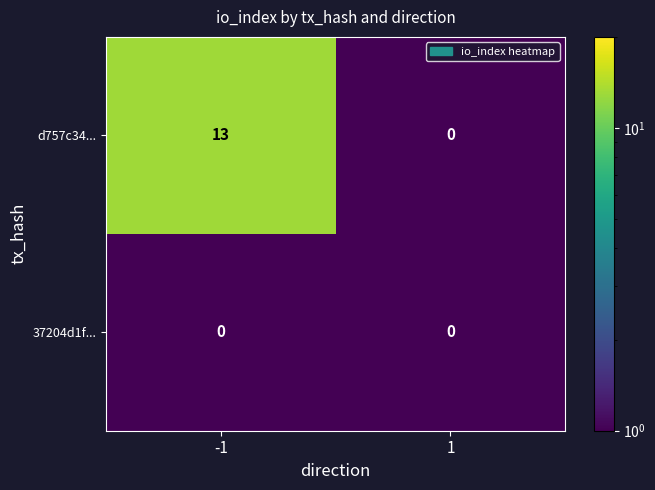

Rank the series by their average value, from lowest to highest.

37204d1f..., d757c34...